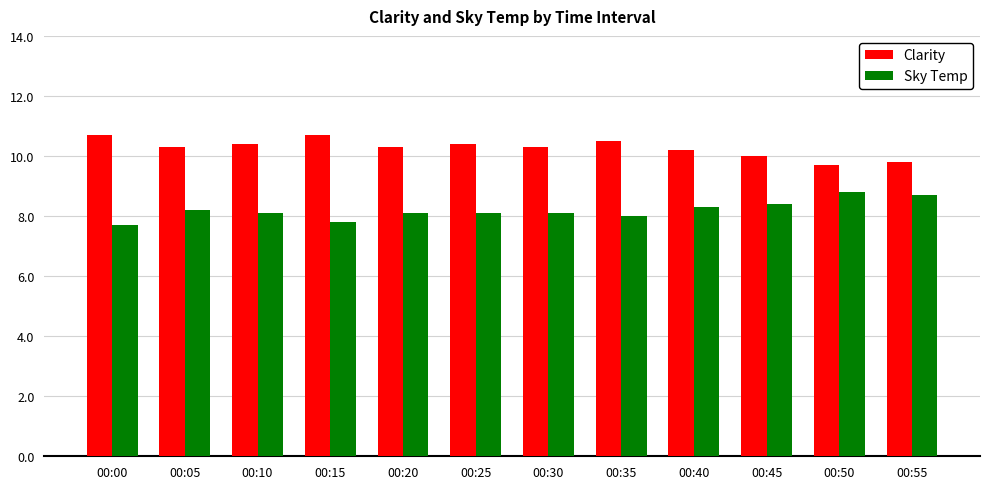

Are the bars horizontal?

No